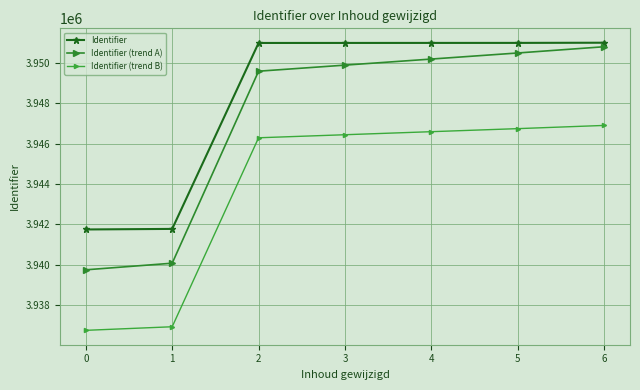

How many lines are shown in the chart?

3